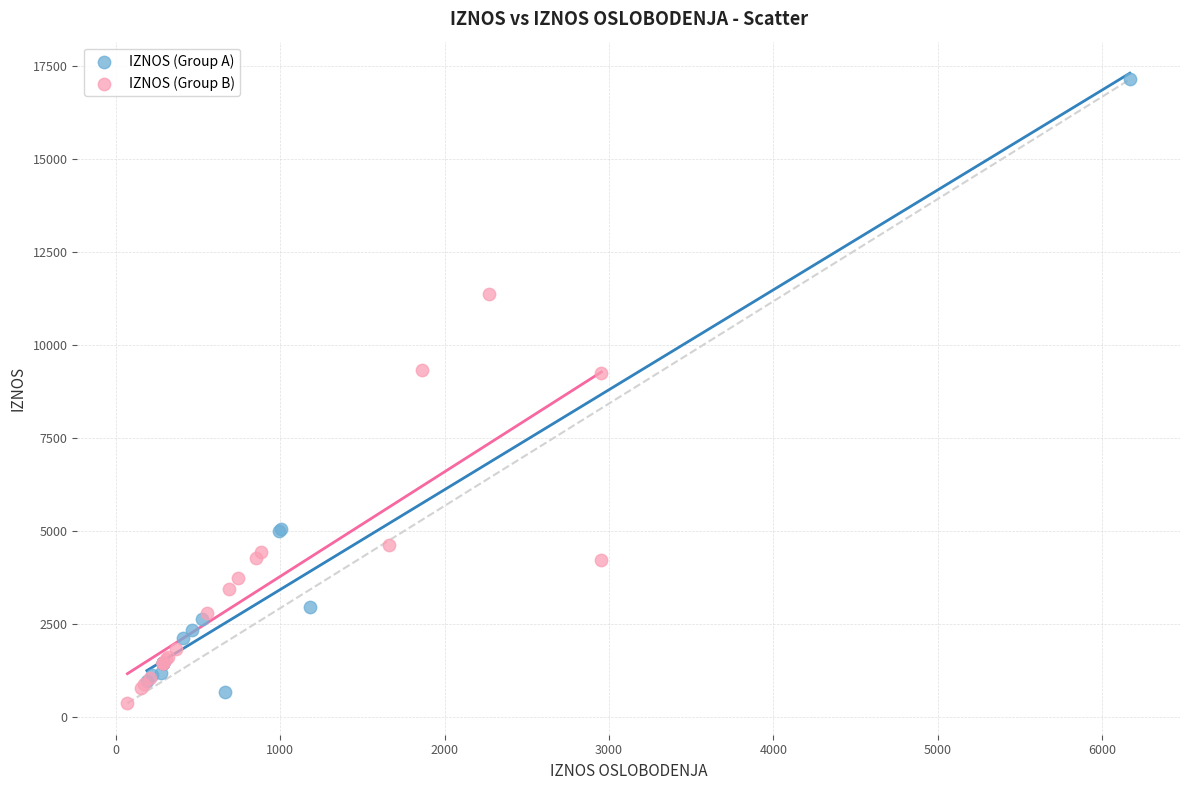

Which series has the widest spread of Y values?

IZNOS (Group A)